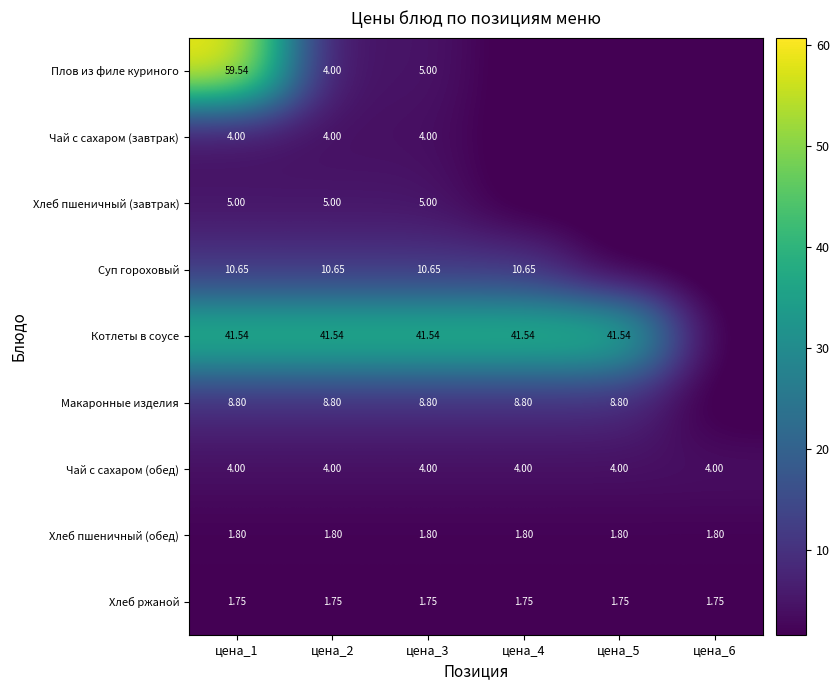

Which series changed the most between цена_1 and цена_3?

Плов из филе куриного